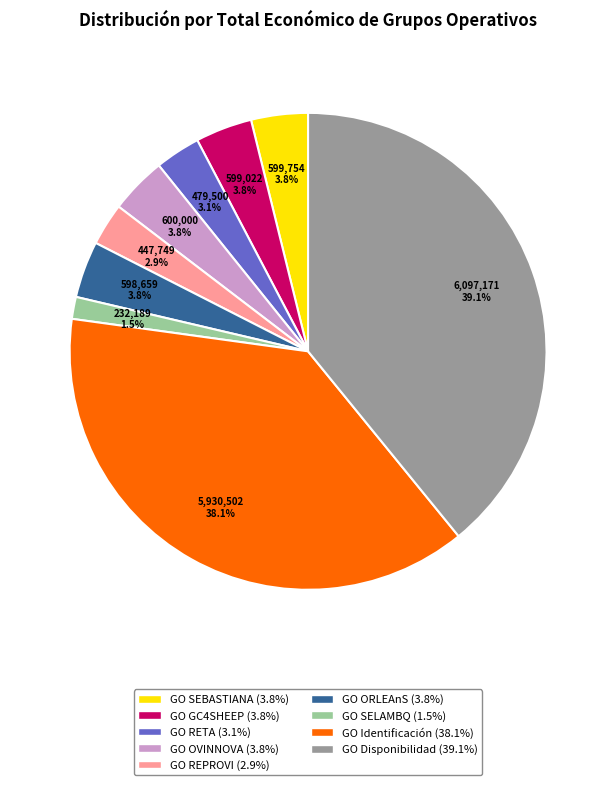

What percentage is NOT represented by GO Disponibilidad?

60.9%